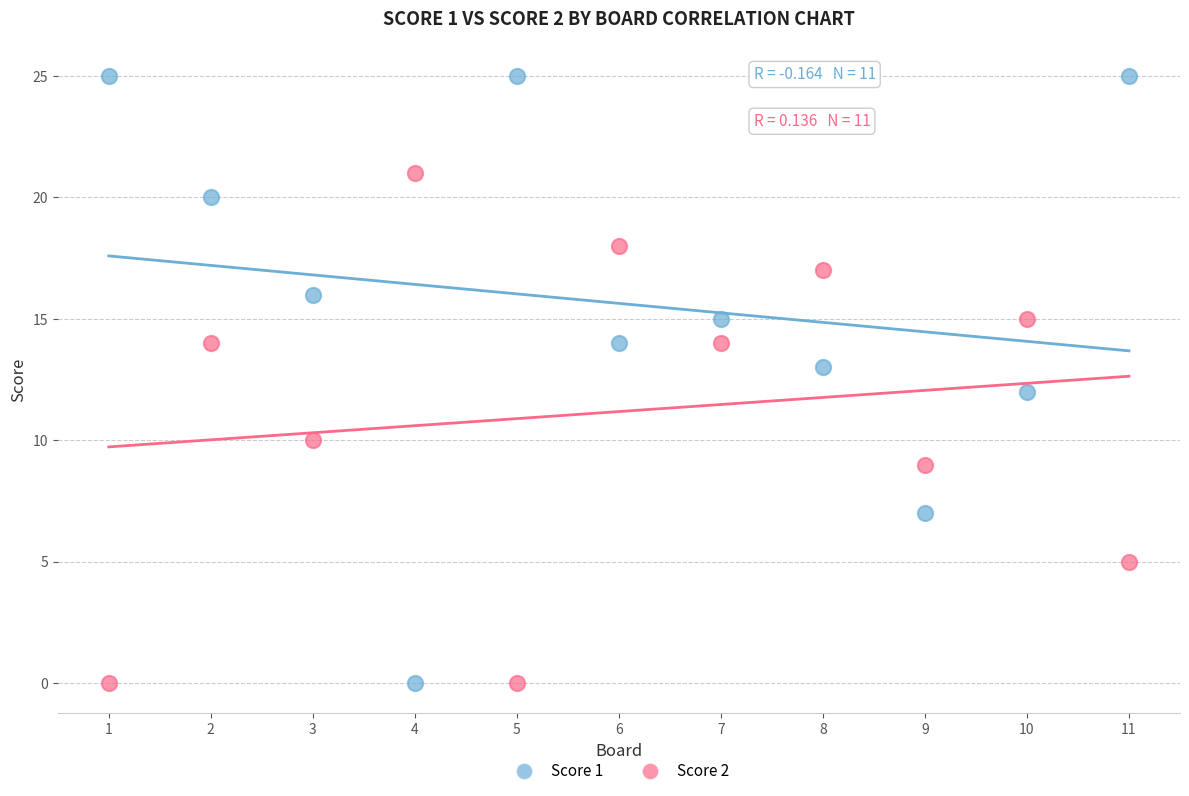

Which series reaches the maximum Y coordinate?

Score 1